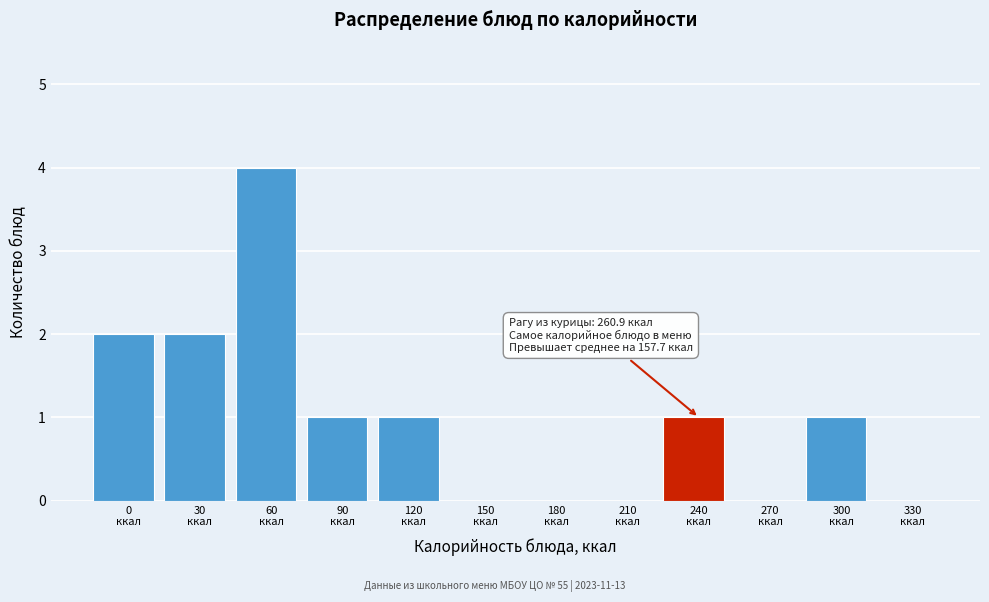

What is the greatest value displayed?

4